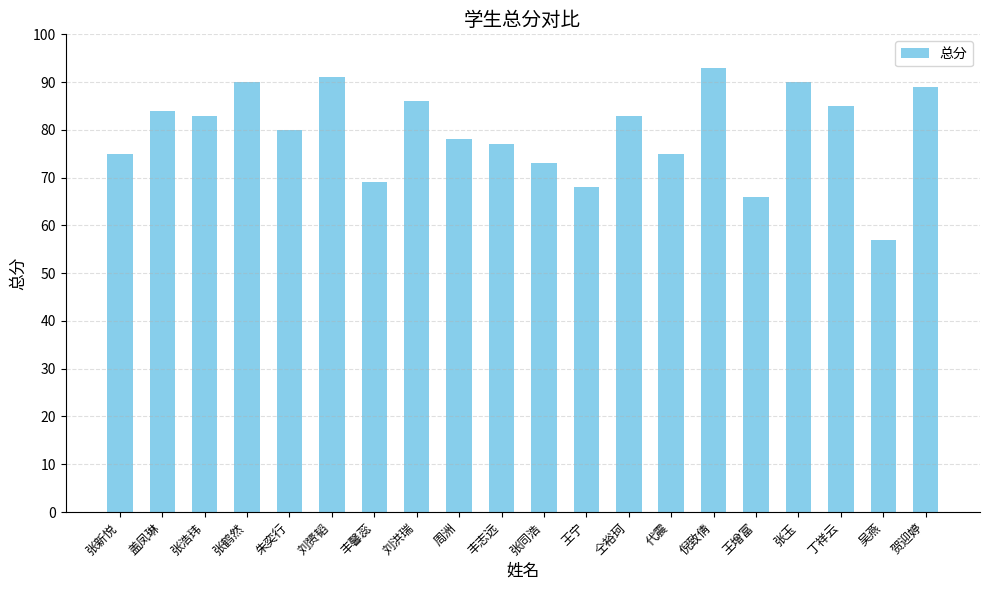

Reading right to left, extract all data points from this chart.

89	57	85	90	66	93	75	83	68	73	77	78	86	69	91	80	90	83	84	75